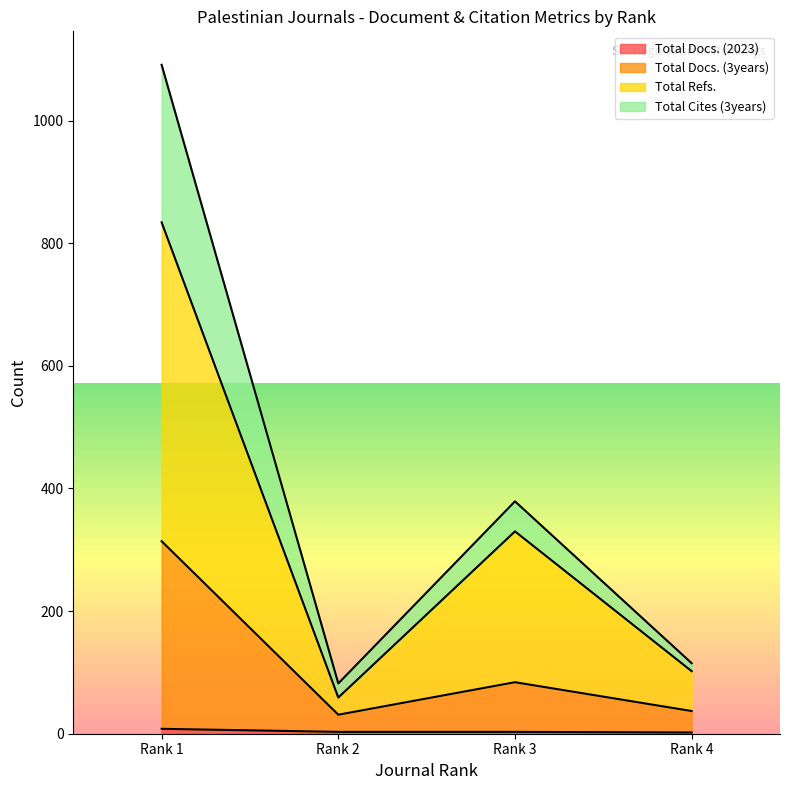

Rank the series by their maximum value, from highest to lowest.

Total Cites (3years), Total Refs., Total Docs. (3years), Total Docs. (2023)